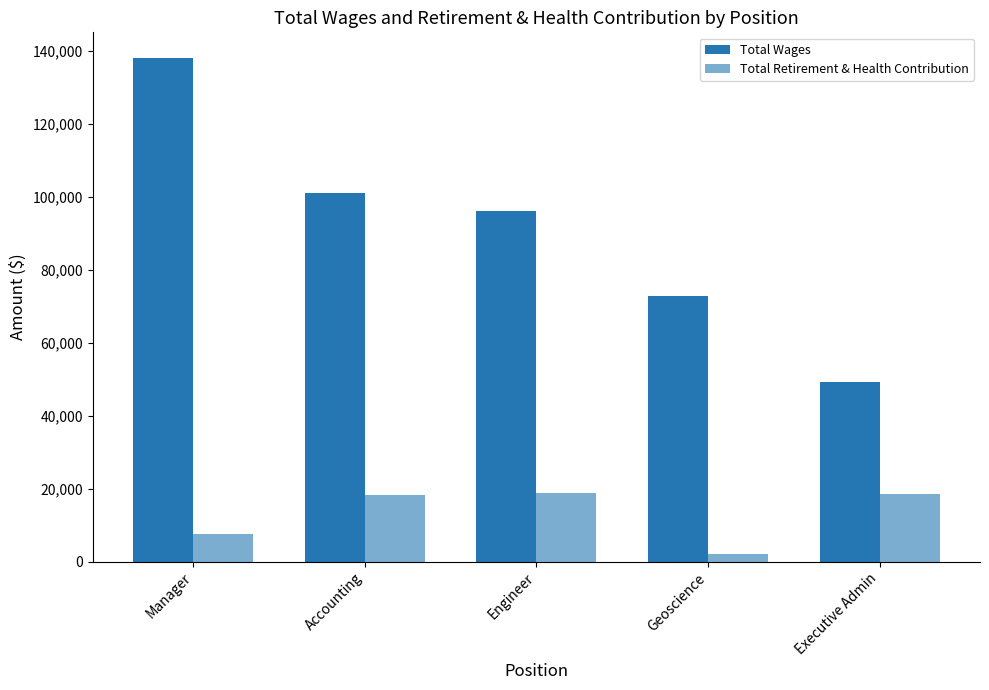

Rank the series by their average value, from highest to lowest.

Total Wages, Total Retirement & Health Contribution